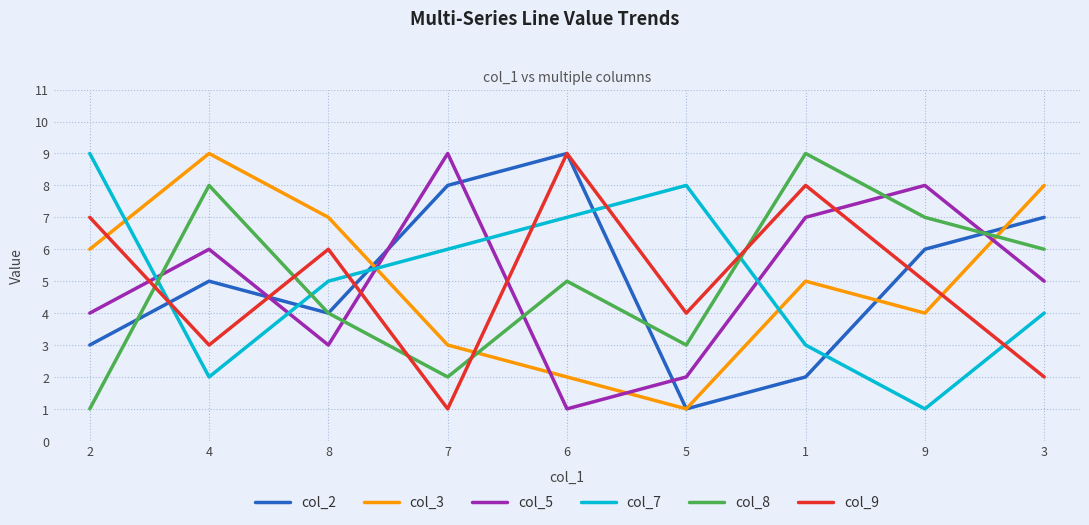

Which series changed the most between 5 and 3?

col_3